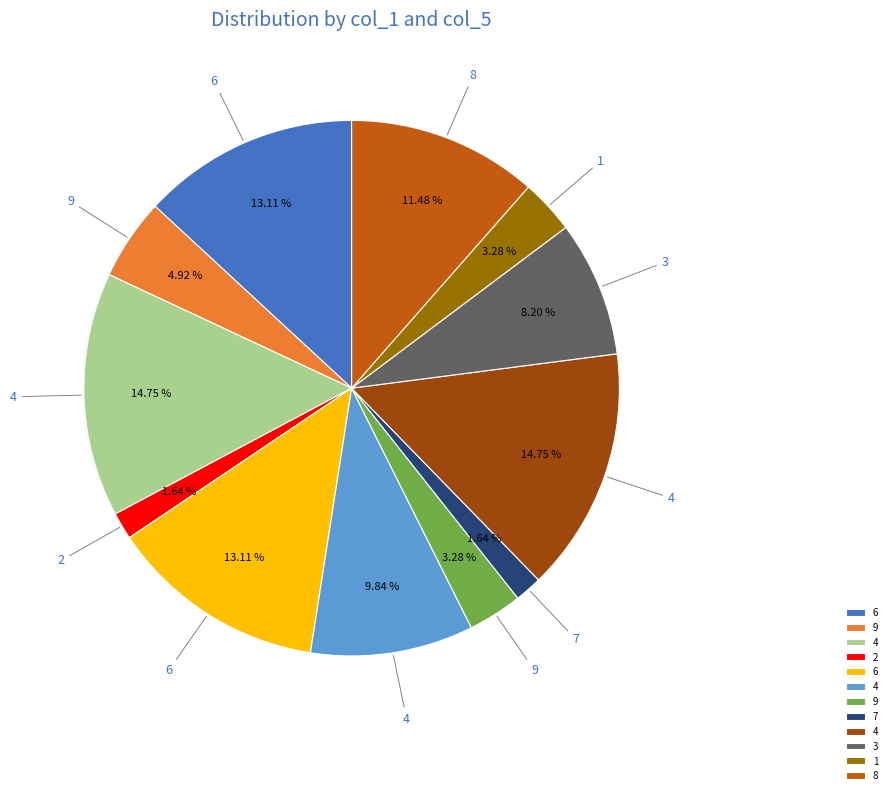

How many segments does this pie chart have?

12